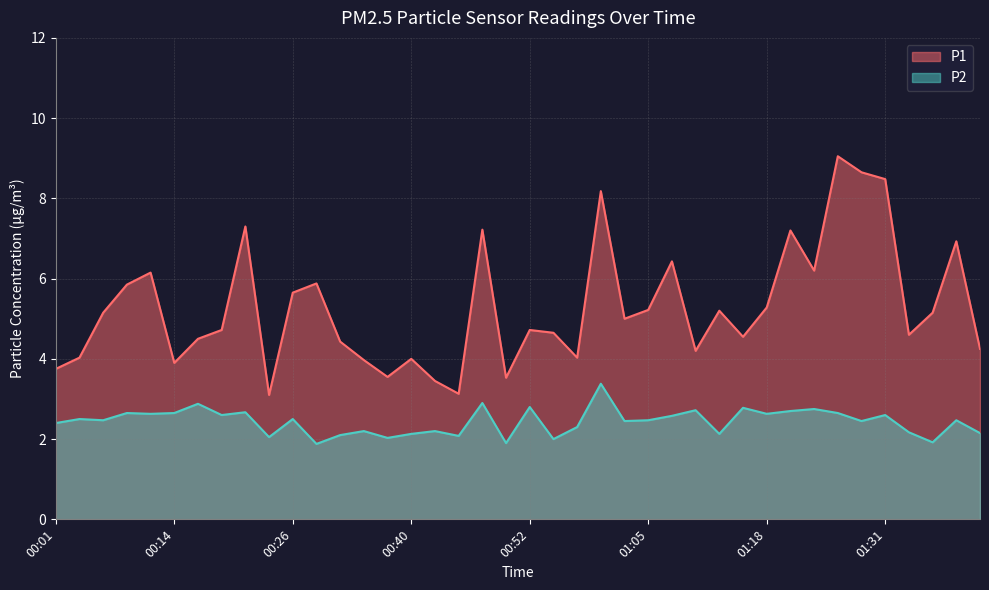

At which category is the sum across all series the highest?

01:26